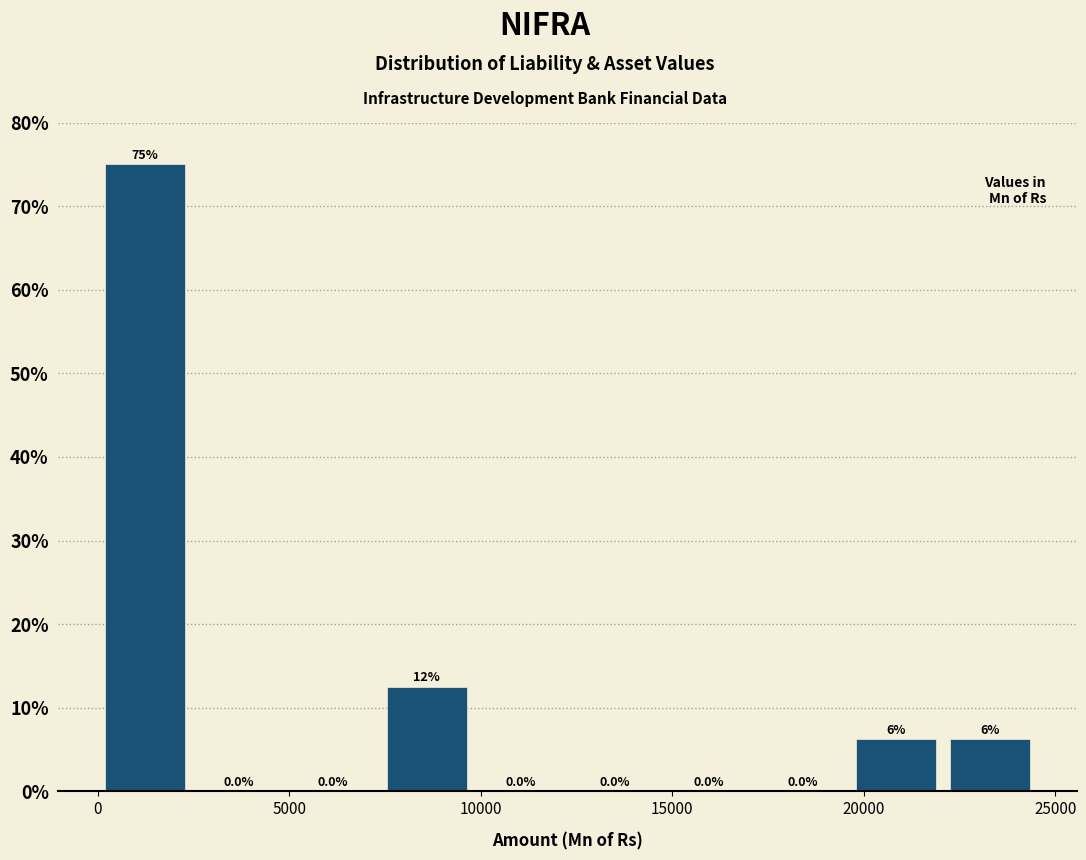

Over which range of the x-axis is the bar tallest?

0 to 2500